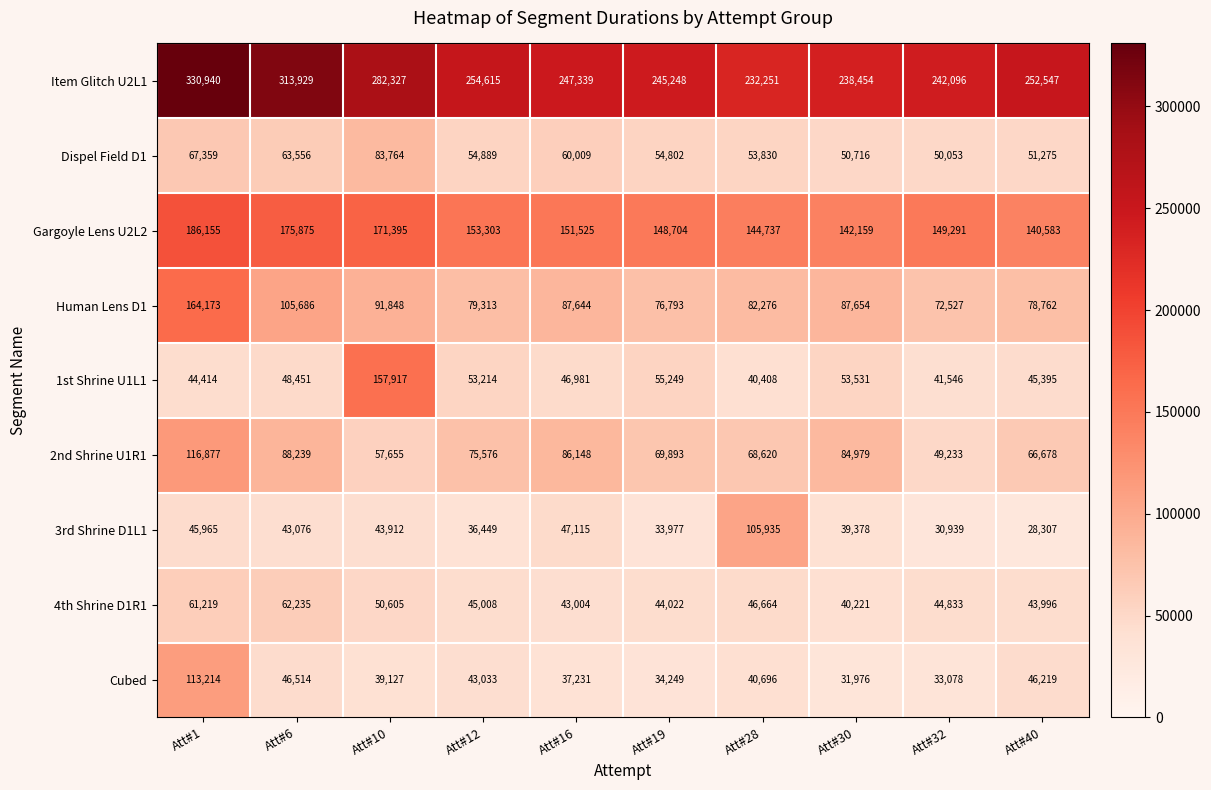

What is the difference between the 1st Shrine U1L1 values at Att#10 and Att#30?

104386